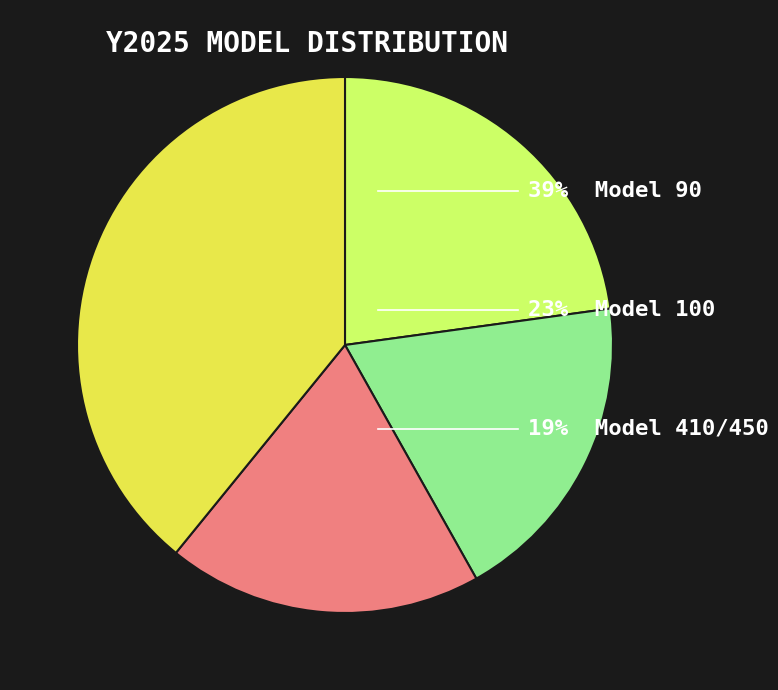

Does any single category account for the majority?

No